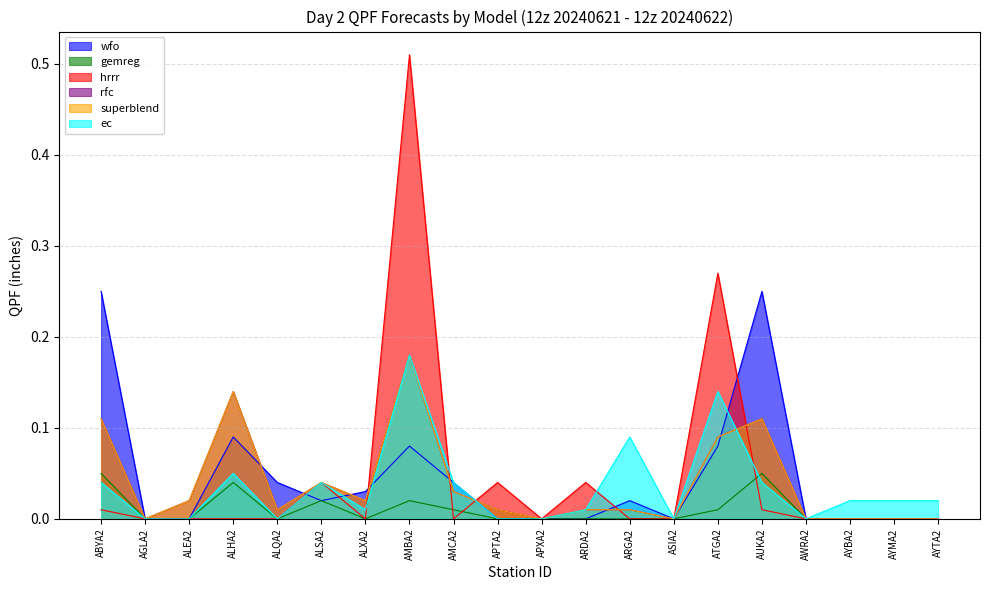

The ec series shows -0.1 at ALQA2. True or false?

False